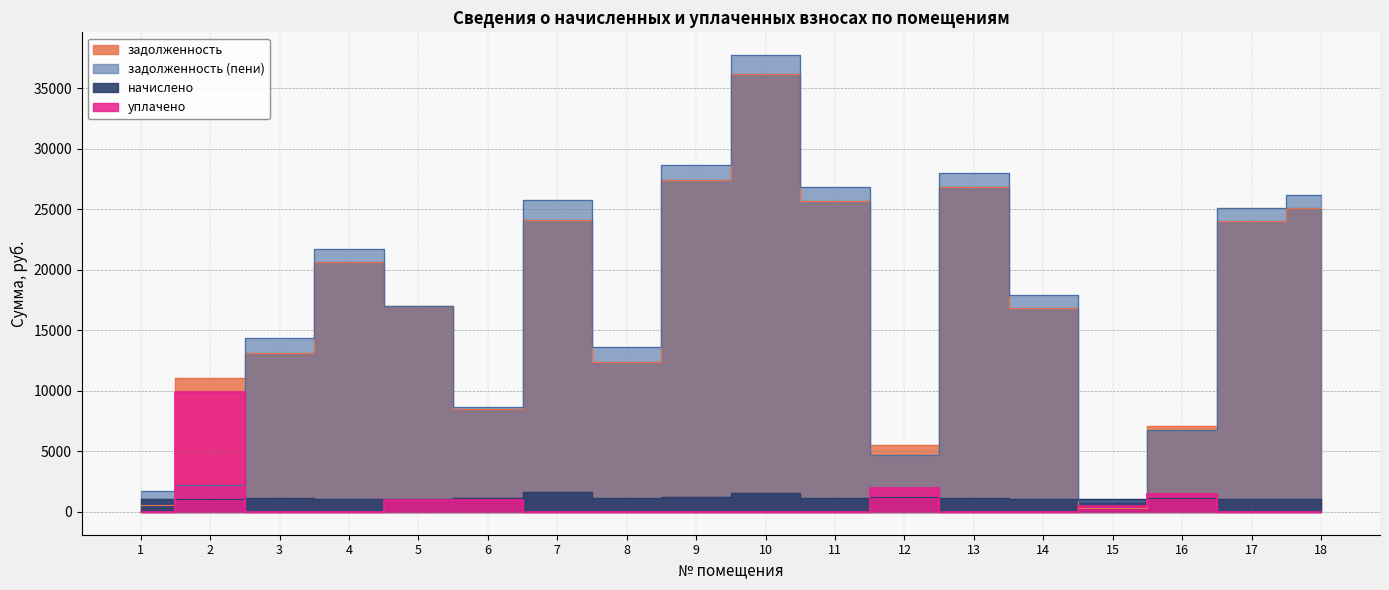

What is the total value across all series at 12?

13450.0